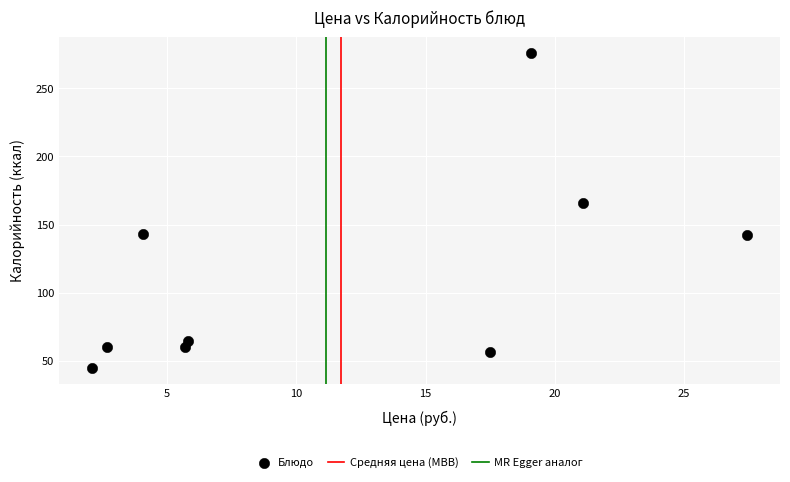

What is the range of X values (max minus min)?

25.3